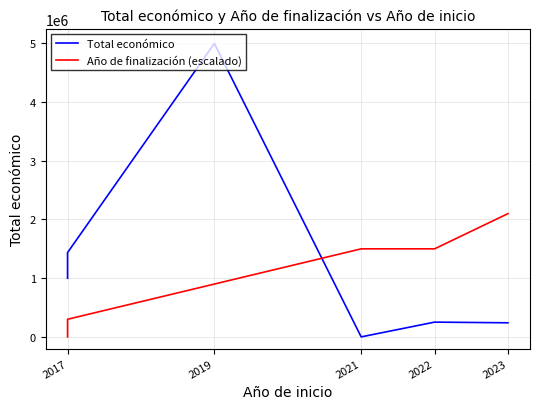

In Total económico, how many points are lower than both neighbors (excluding endpoints)?

1